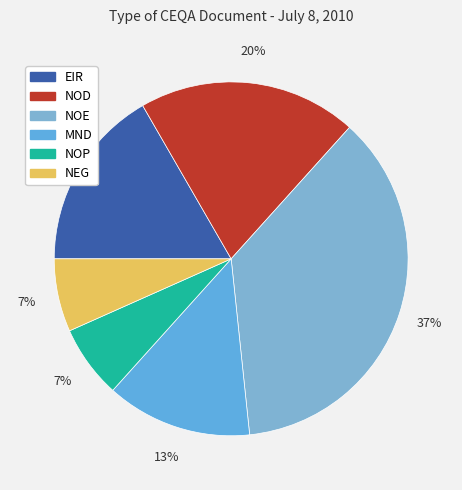

Is there a majority slice in this chart?

No